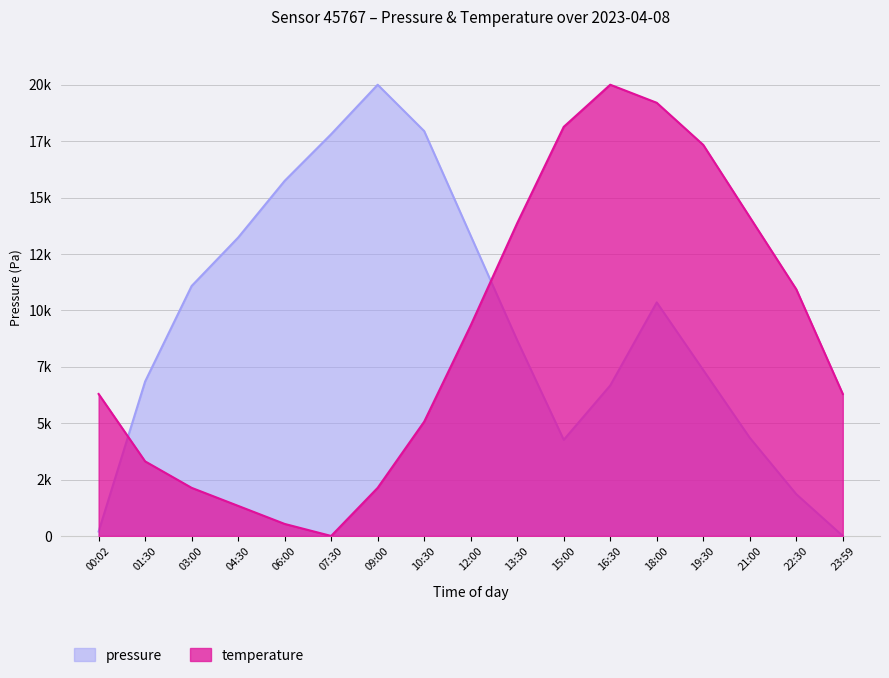

What is the average value of the temperature series?

8825.1